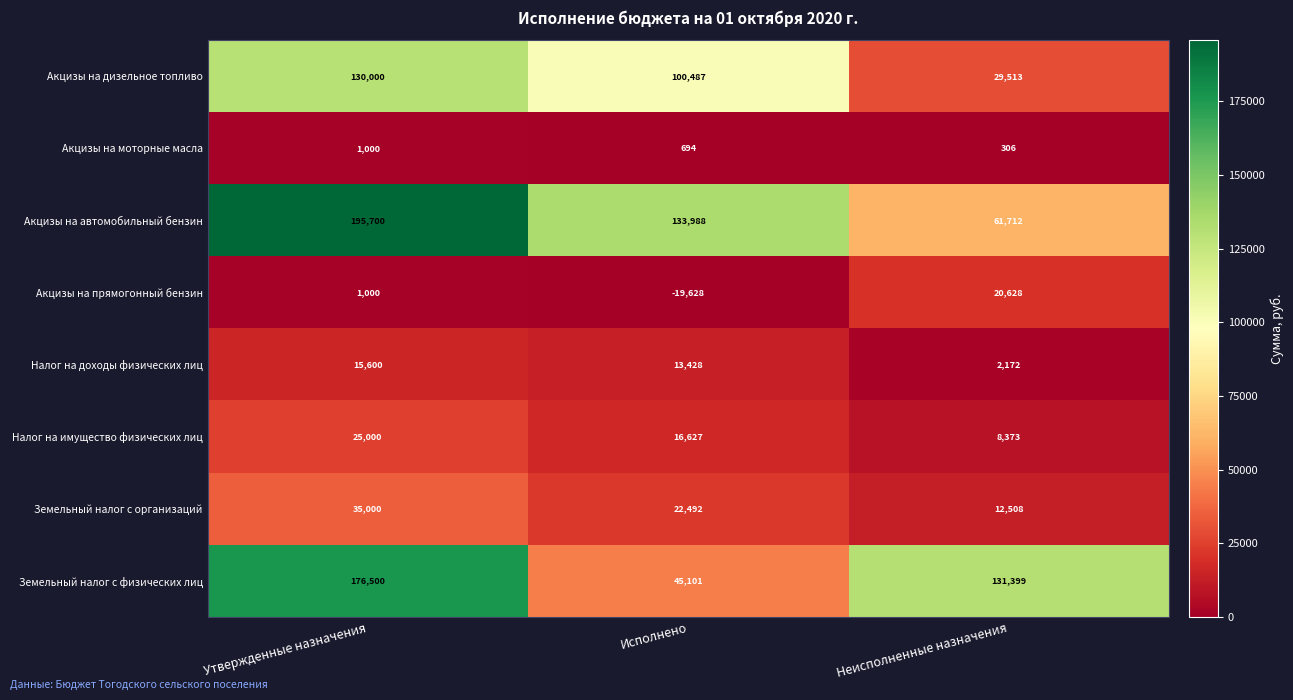

What is the minimum value for Налог на доходы физических лиц?

2172